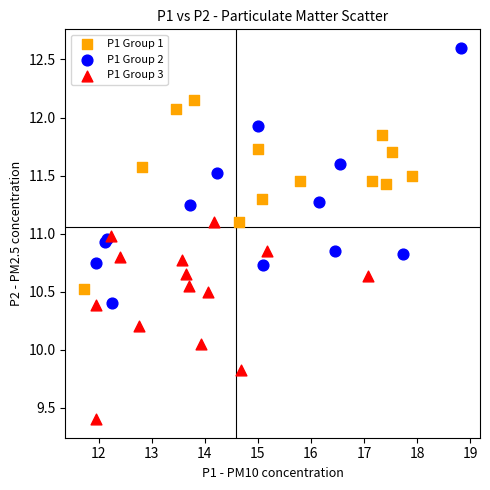

Which series has the widest spread of Y values?

P1 Group 2